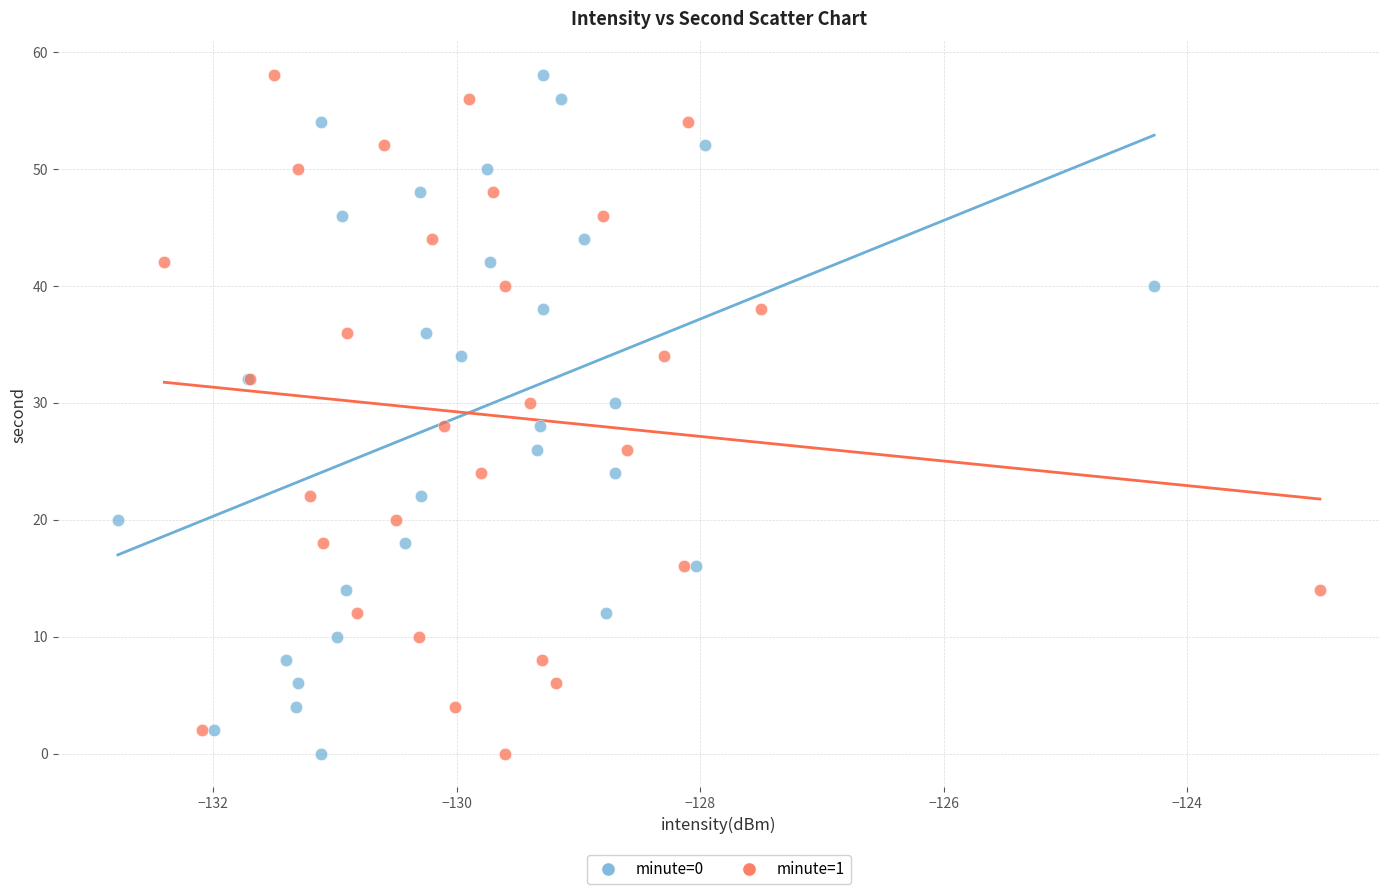

What are all the series names shown in the legend?

minute=0, minute=1